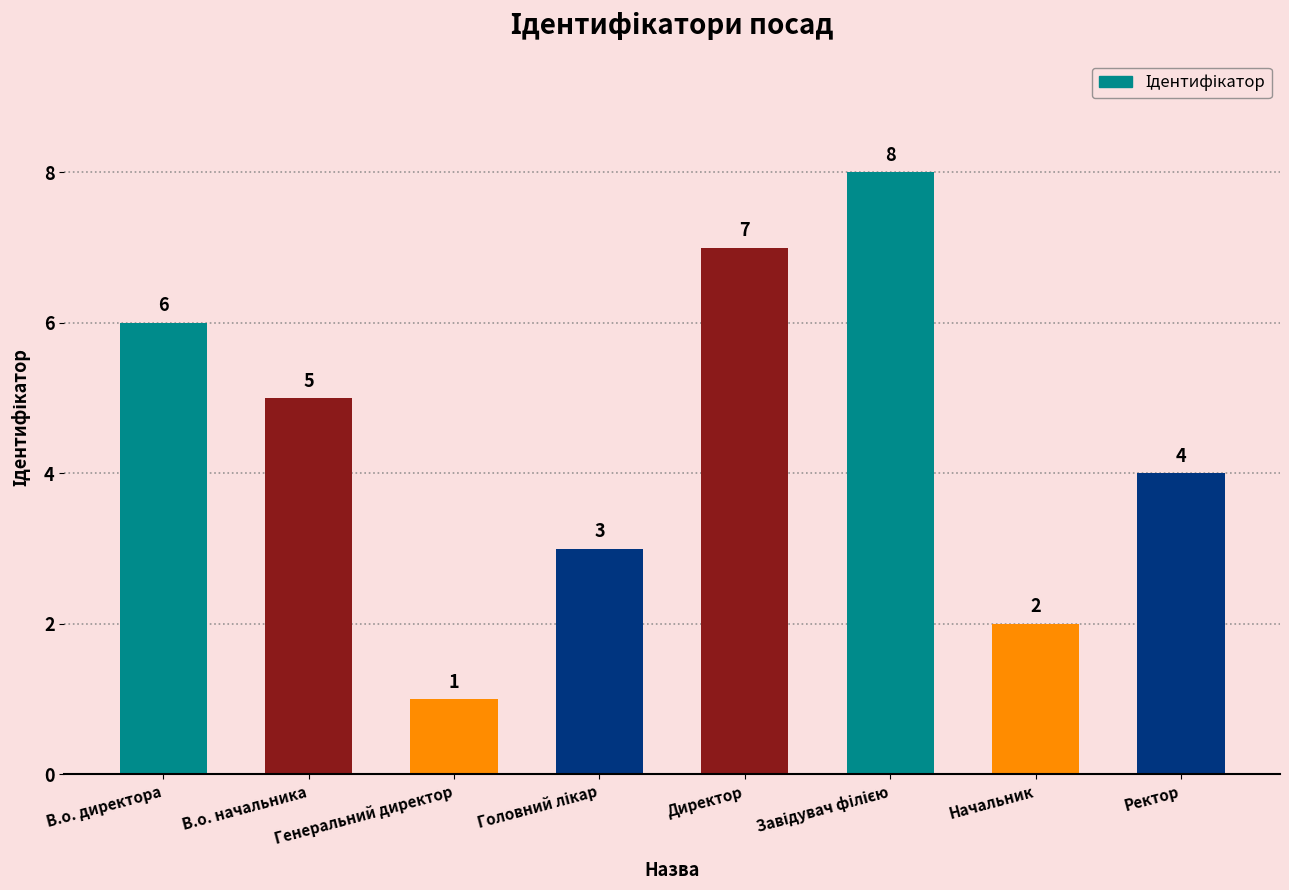

The value at Начальник is 4. True or false?

False